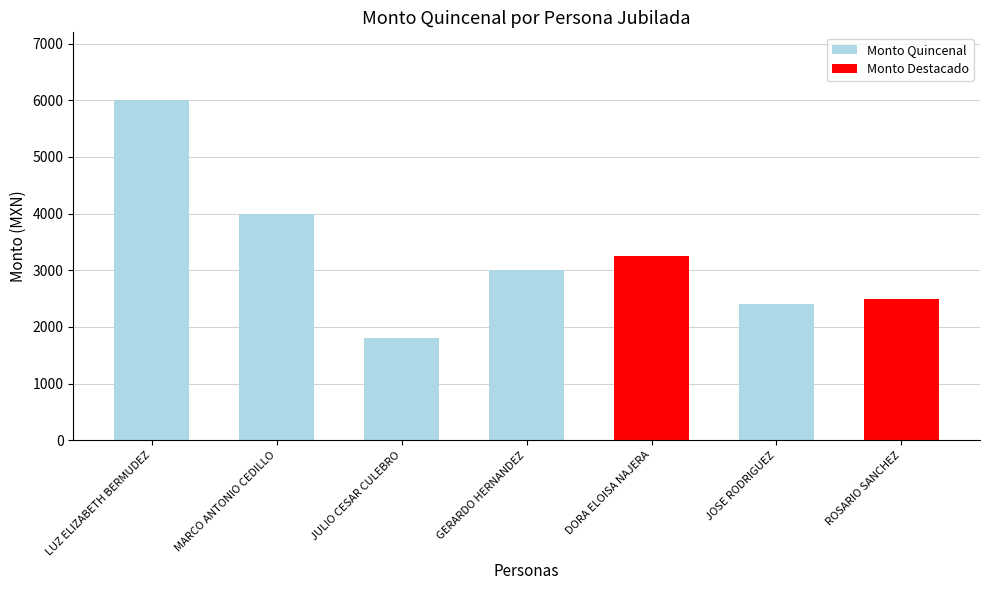

How many series are shown in this chart?

1